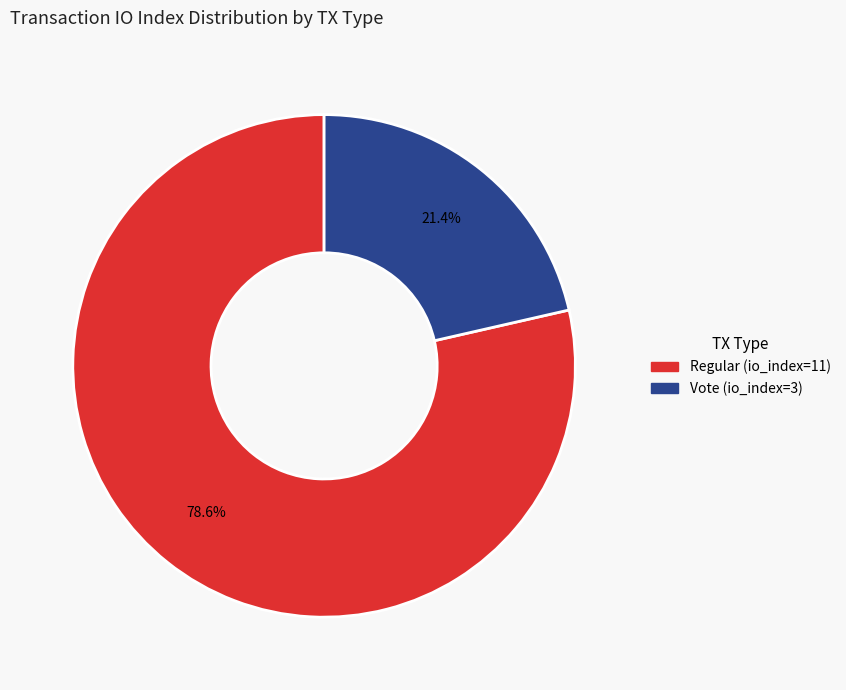

Which slice is the largest?

Regular (io_index=11)